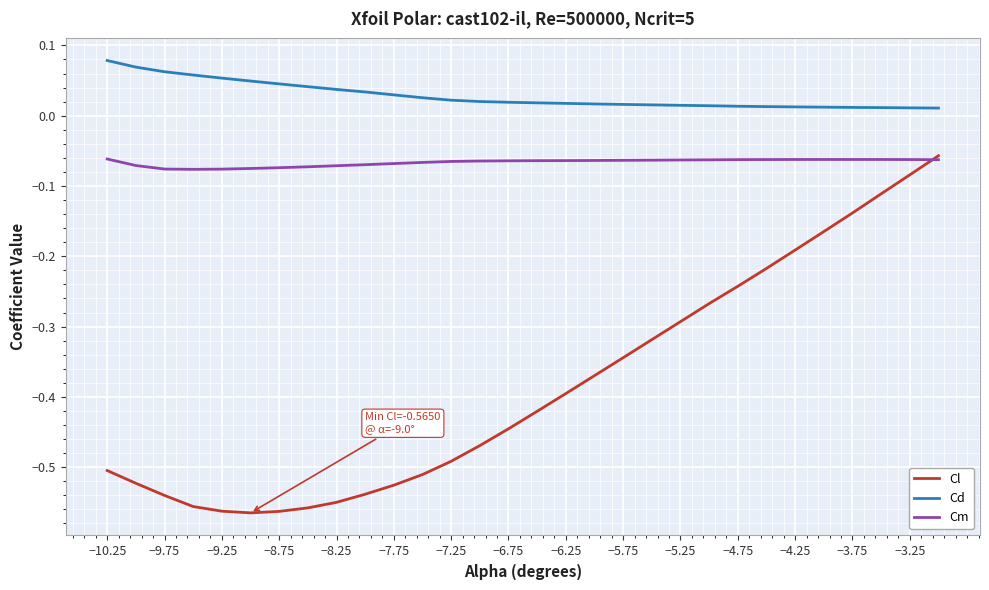

True or false: Cl and Cd cross at least once.

False